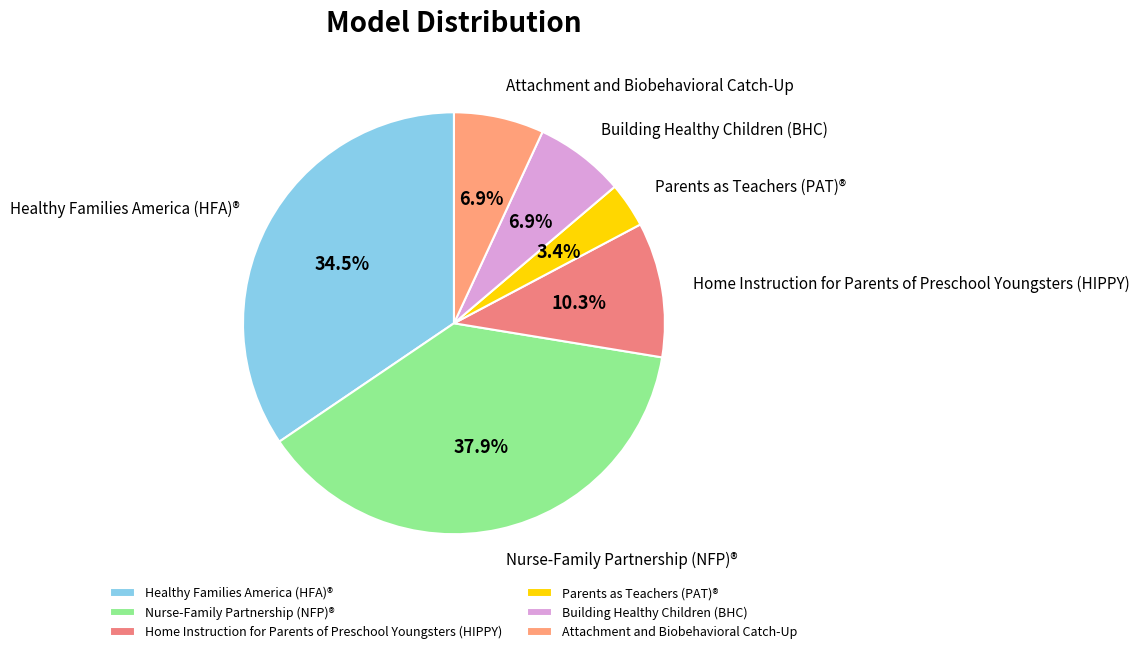

True or false: Nurse-Family Partnership (NFP)® accounts for 38% of the total.

True